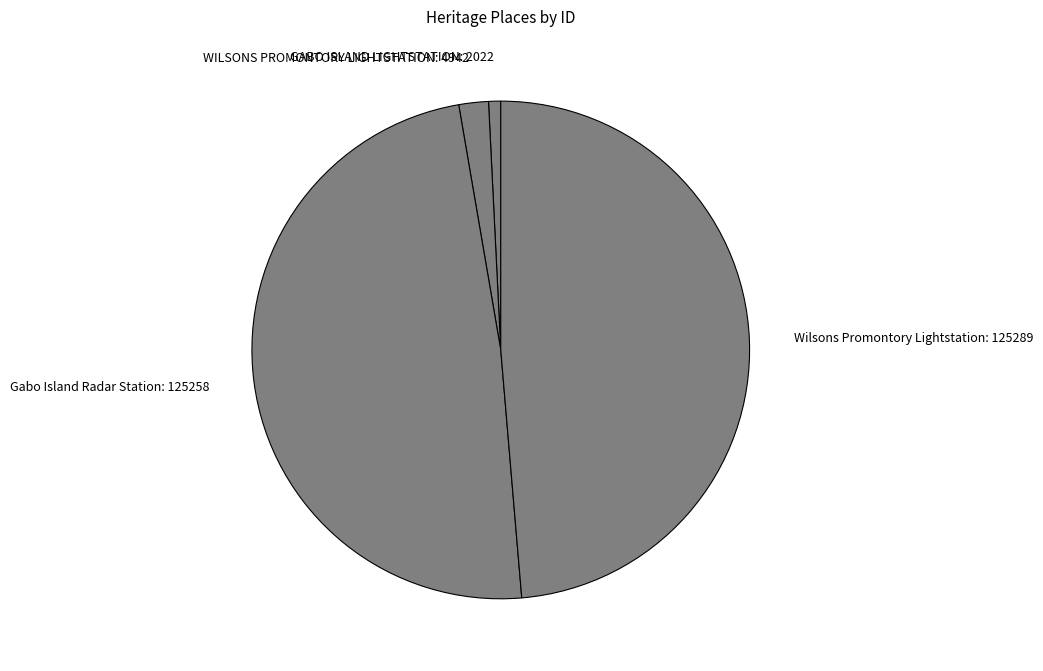

Between GABO ISLAND LIGHTSTATION and Gabo Island Radar Station, which is larger?

Gabo Island Radar Station